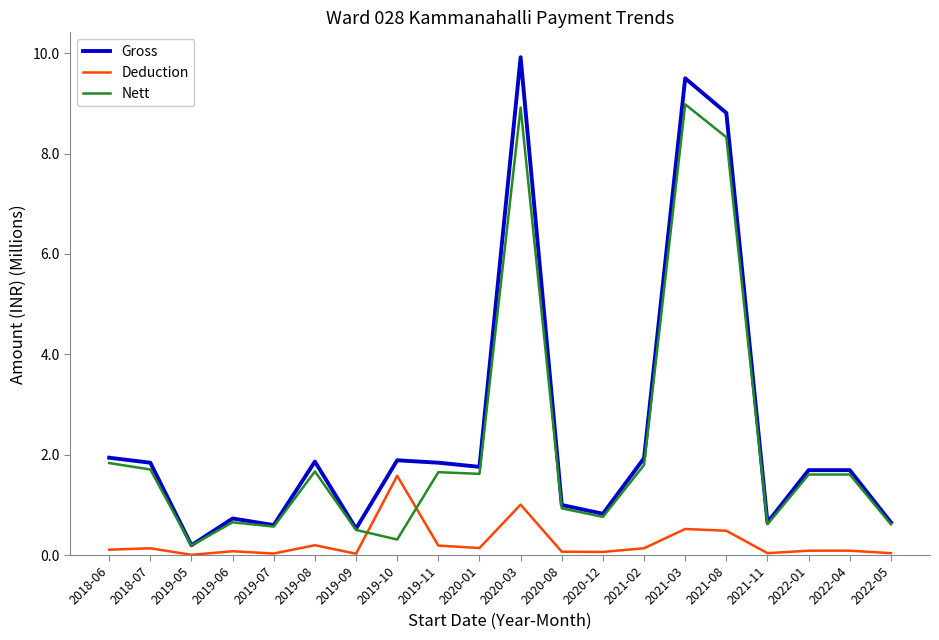

Which series has the largest range (max minus min)?

Gross